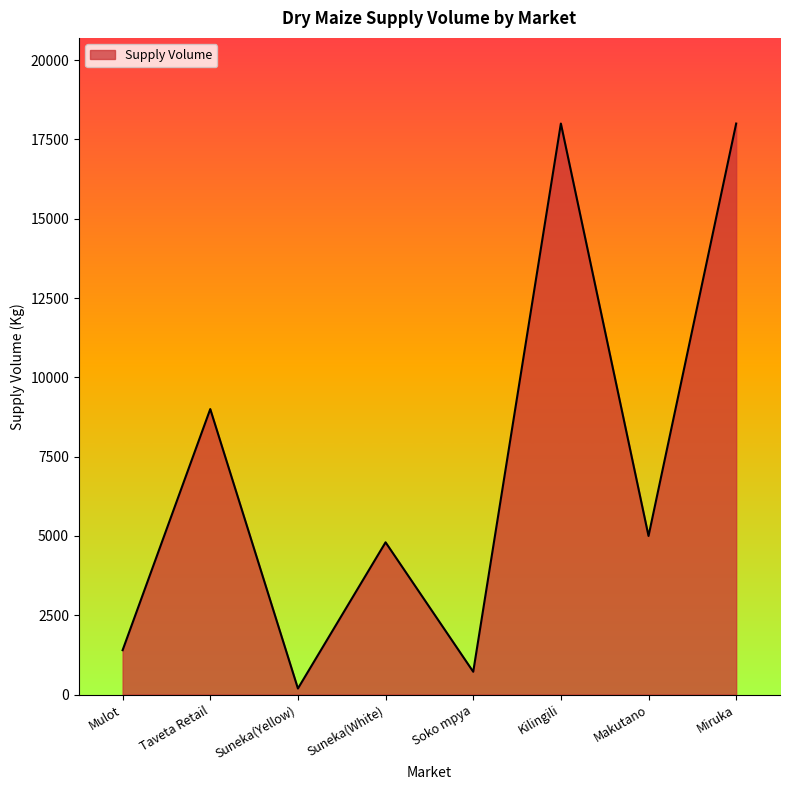

What is the approximate value at Kilingili?

18000